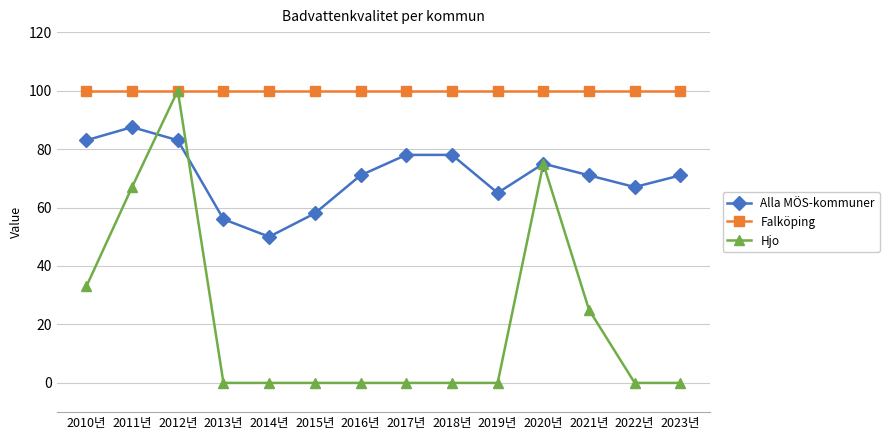

The value of Falköping at 2020년 is 100.0. True or false?

True